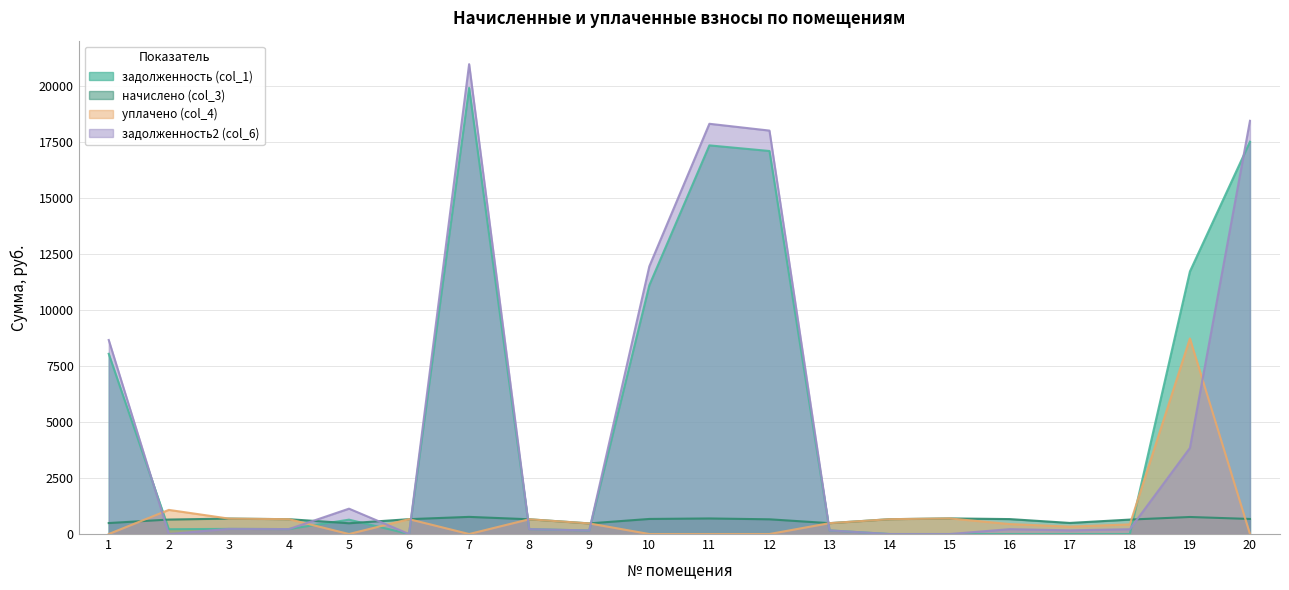

What is the maximum value shown in the chart?

20955.2